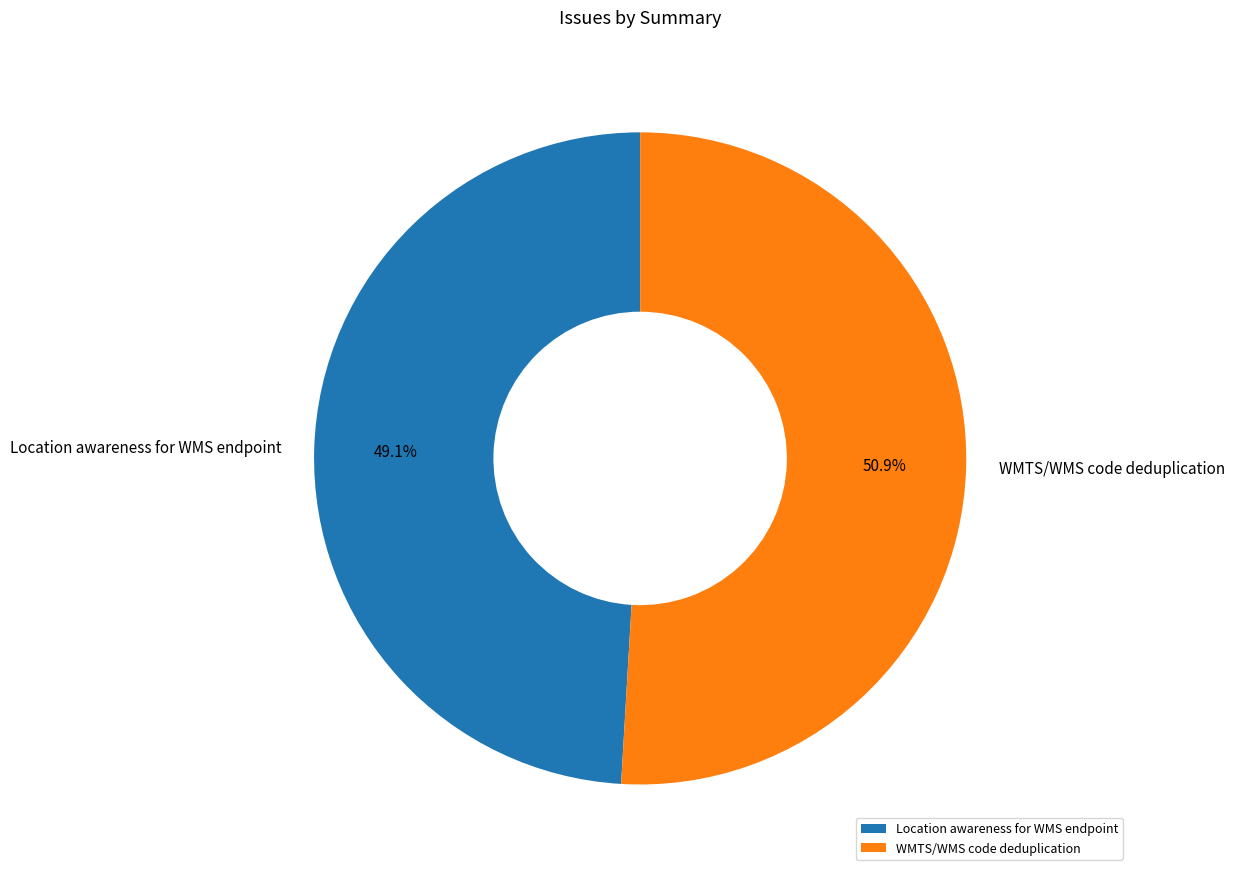

How many slices are in this pie chart?

2